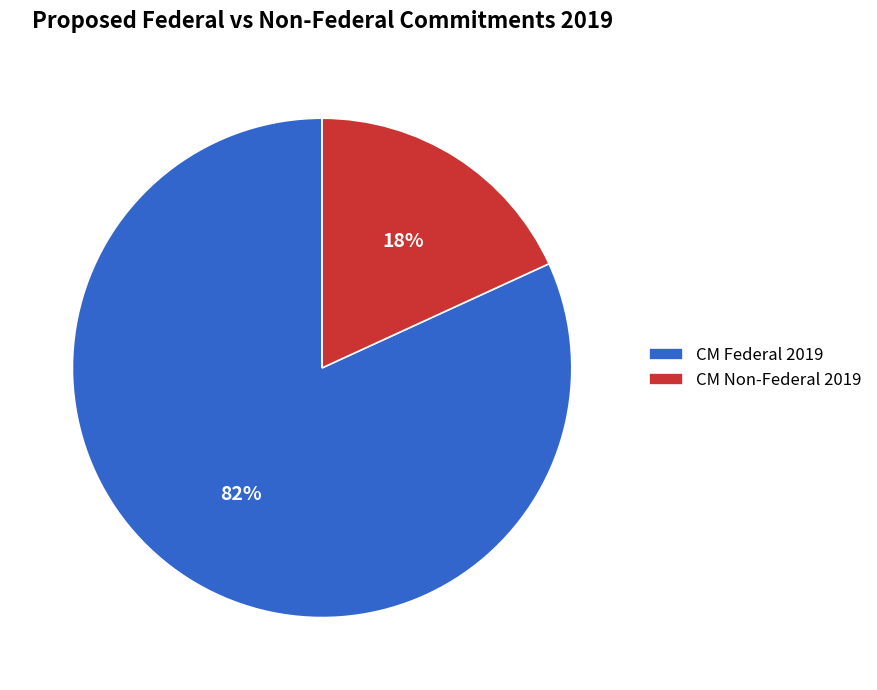

Which has a higher value, CM Federal 2019 or CM Non-Federal 2019?

CM Federal 2019